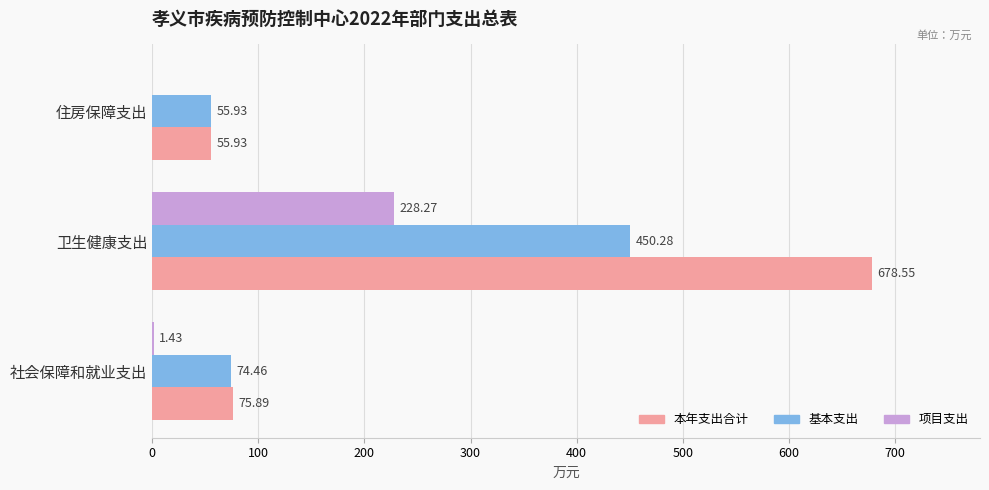

How many values in the 项目支出 series exceed 1?

2